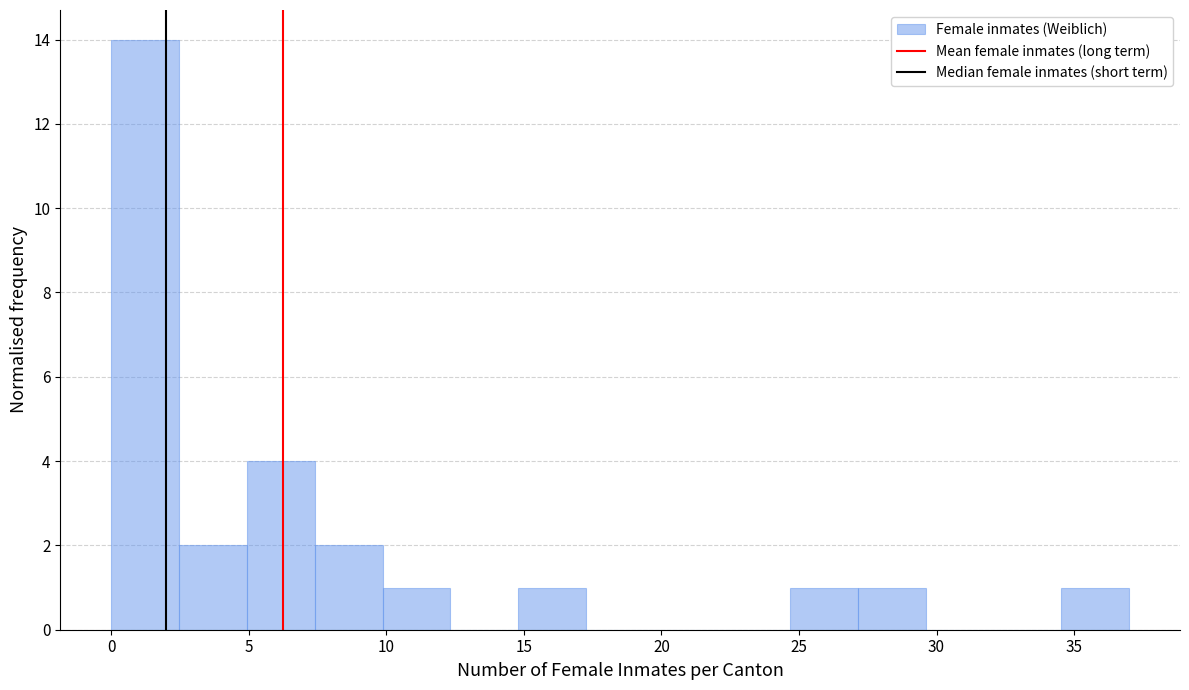

Reading left to right, list every bar in this chart as the range it spans on the x-axis followed by its height. Neither the bar edges nor the heights are printed on the chart, so give them approximately, as read against the axes.

0.0 to 2.5: 14
2.5 to 5.0: 2
5.0 to 7.5: 4
7.5 to 10.0: 2
10.0 to 12.5: 1
12.5 to 15.0: 0
15.0 to 17.5: 1
17.5 to 19.5: 0
19.5 to 22.0: 0
22.0 to 24.5: 0
24.5 to 27.0: 1
27.0 to 29.5: 1
29.5 to 32.0: 0
32.0 to 34.5: 0
34.5 to 37.0: 1